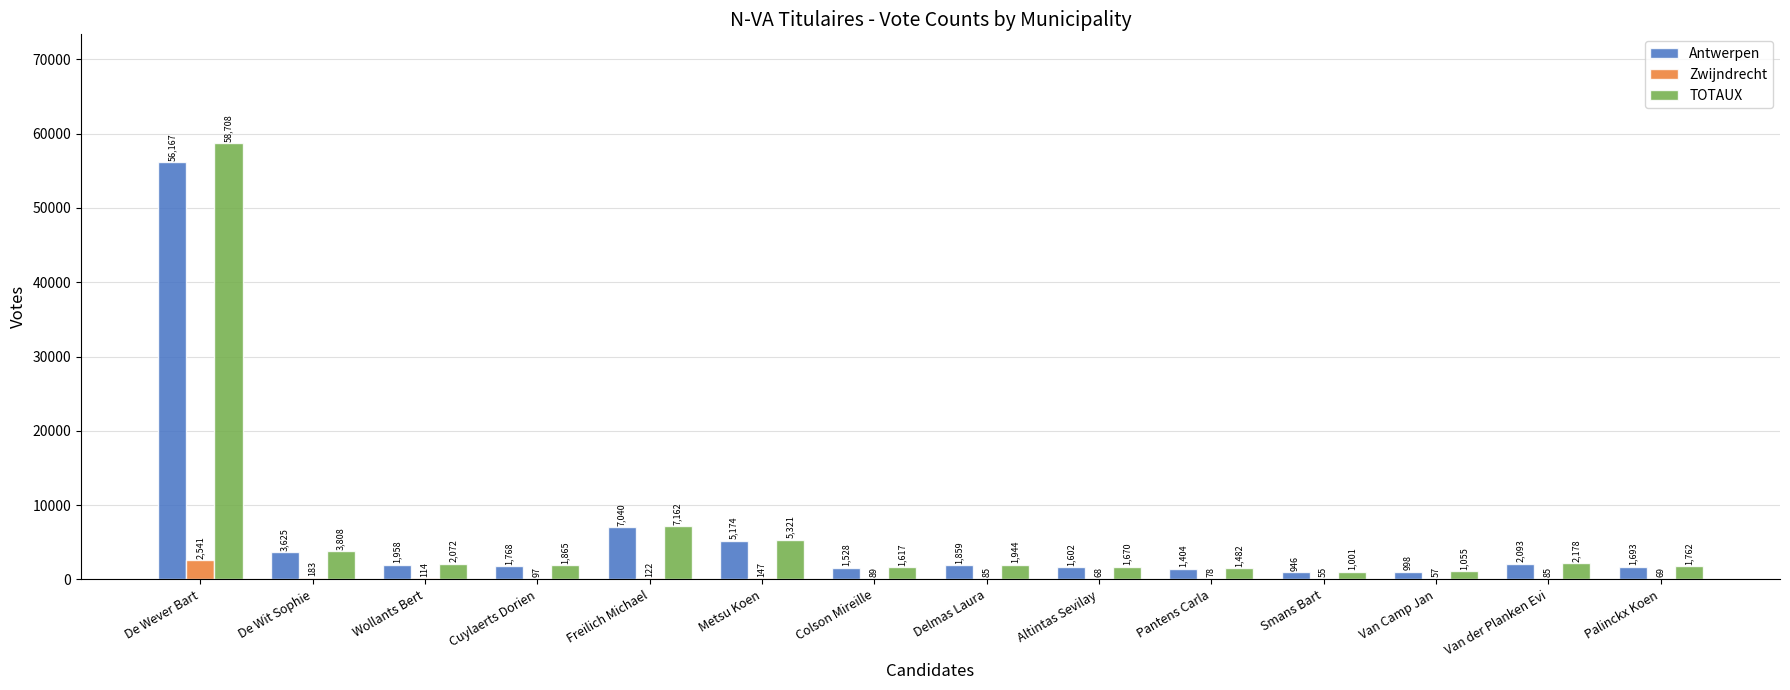

At which category does the chart reach its peak across all series?

De Wever Bart